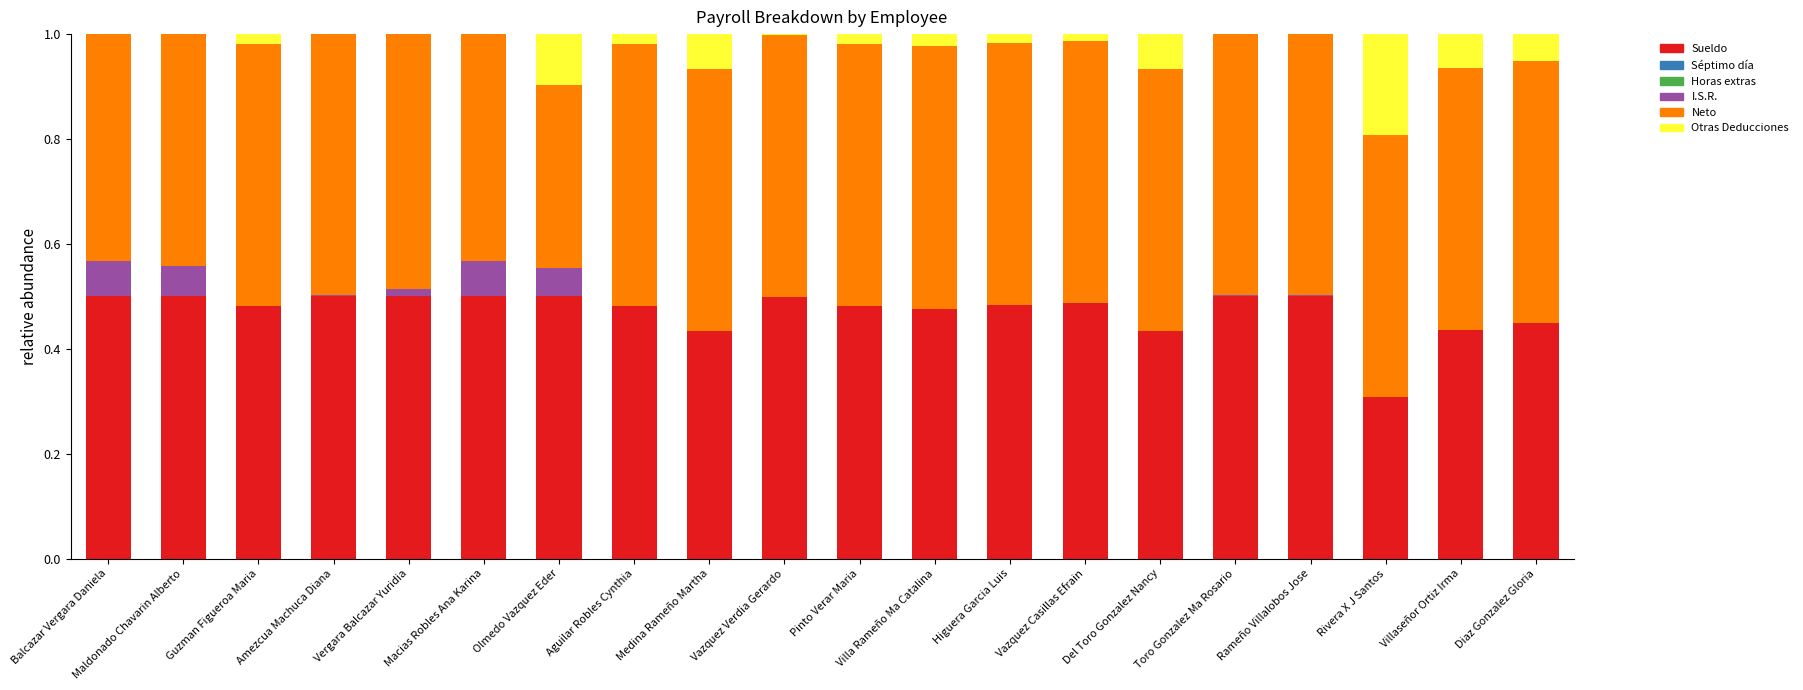

How many Sueldo values are between 0 and 1?

20